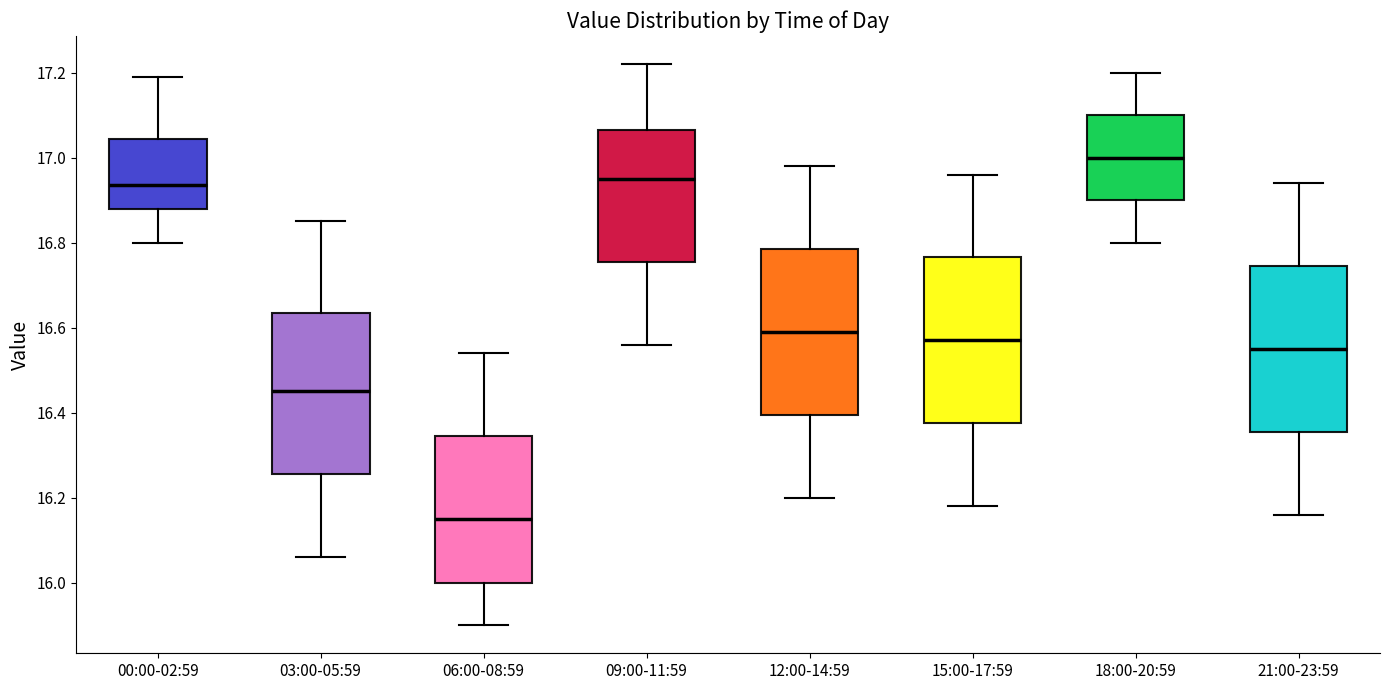

Reading left to right, read every box against the y-axis: the position of its median line, the range the box covers, and the ends of its whiskers. The values are not printed on the chart, so give them approximately, as read against the axis.

00:00-02:59: median 16.94, box 16.88 to 17.04, whiskers 16.80 to 17.20
03:00-05:59: median 16.46, box 16.26 to 16.64, whiskers 16.06 to 16.86
06:00-08:59: median 16.16, box 16.00 to 16.34, whiskers 15.90 to 16.54
09:00-11:59: median 16.96, box 16.76 to 17.06, whiskers 16.56 to 17.22
12:00-14:59: median 16.60, box 16.40 to 16.78, whiskers 16.20 to 16.98
15:00-17:59: median 16.58, box 16.38 to 16.76, whiskers 16.18 to 16.96
18:00-20:59: median 17.00, box 16.90 to 17.10, whiskers 16.80 to 17.20
21:00-23:59: median 16.56, box 16.36 to 16.74, whiskers 16.16 to 16.94